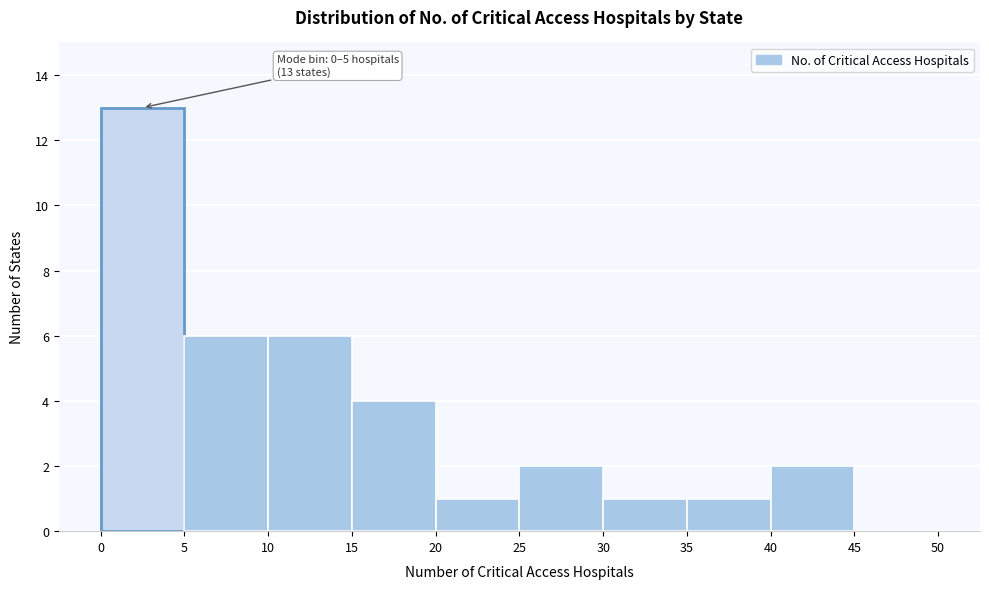

Which range on the x-axis has the tallest bar?

0 to 5